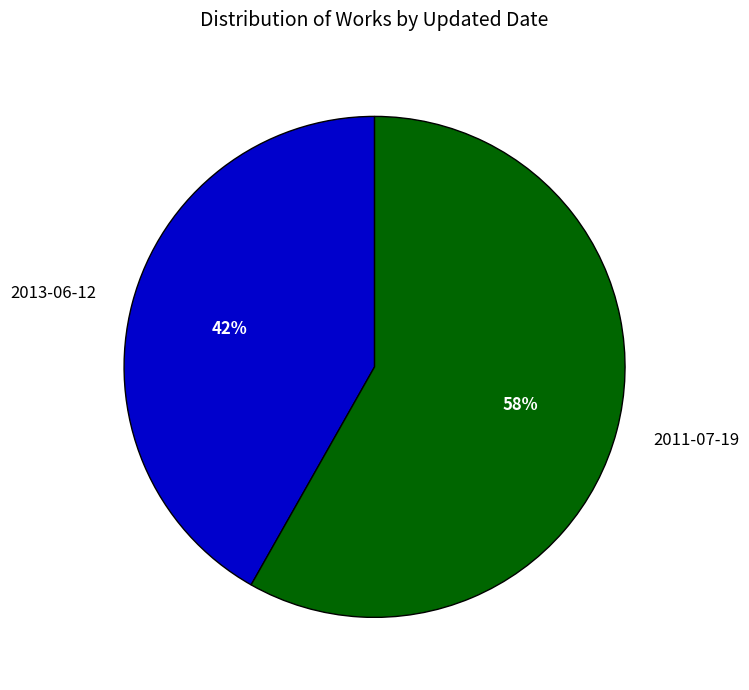

Which slice is the smallest?

2013-06-12